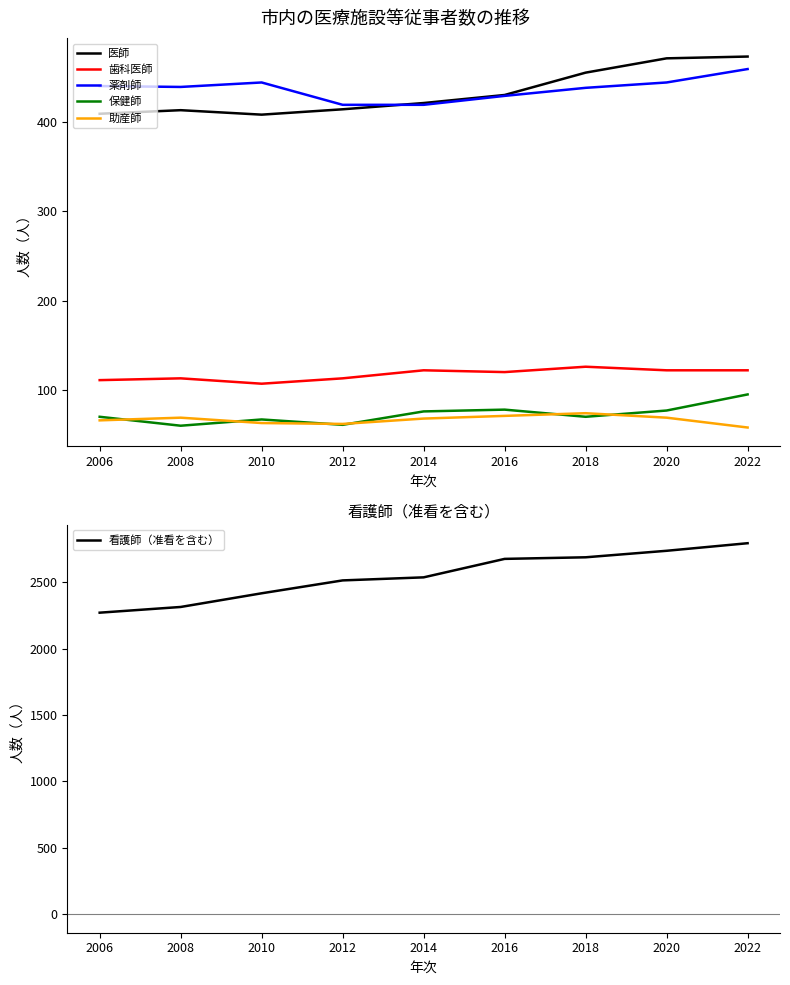

How many values in the 助産師 series are below 68?

4